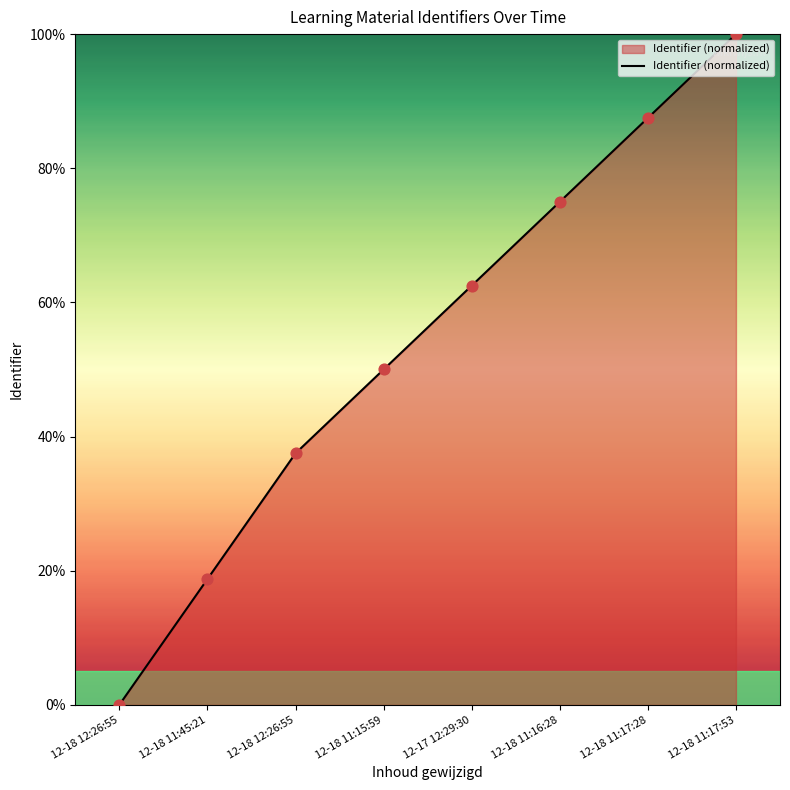

How many positive values are there?

7